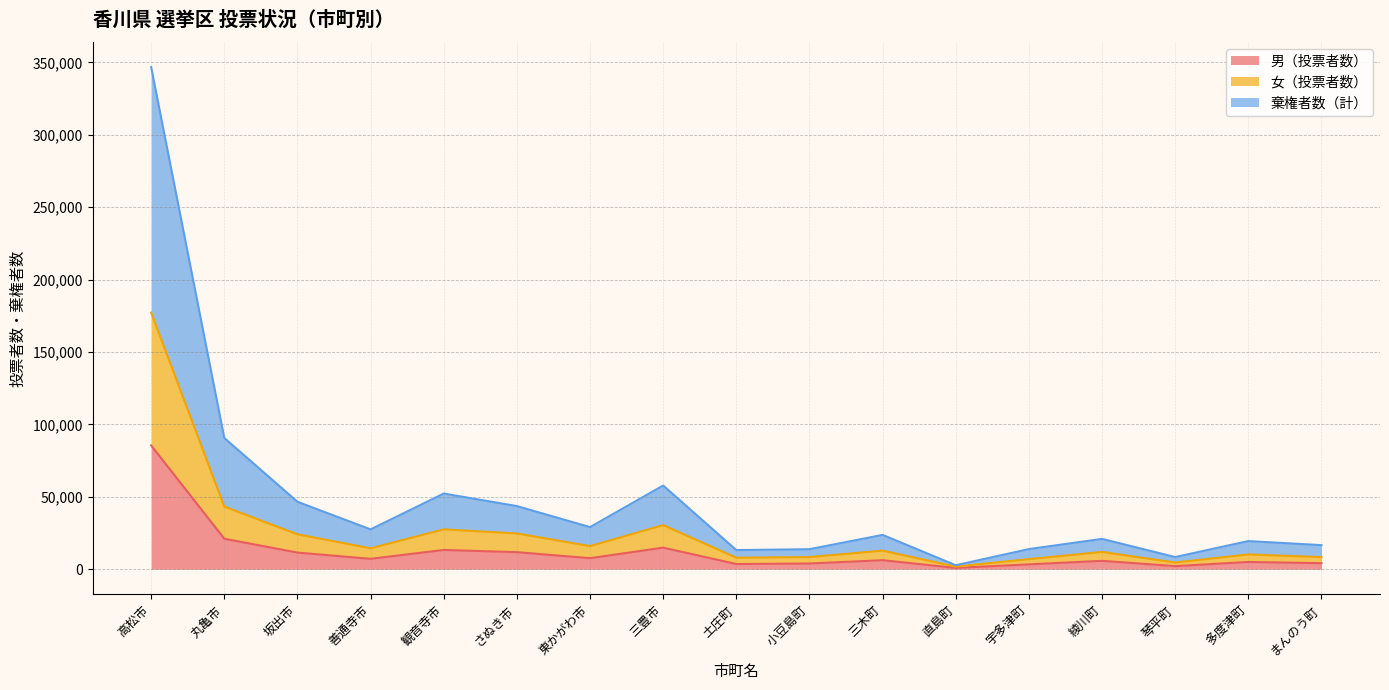

Which category has the highest value across all series?

高松市